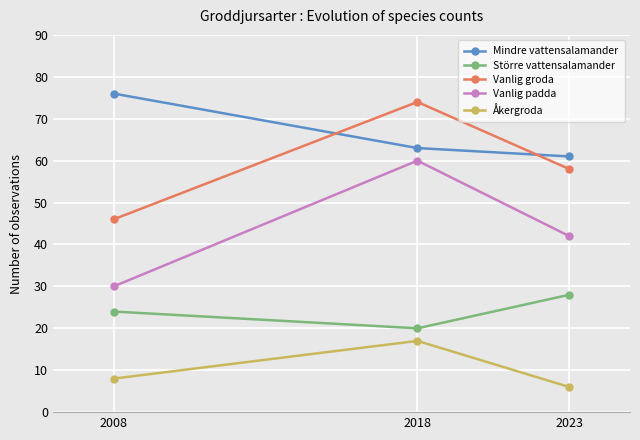

Which label corresponds to the smallest value in the chart?

2023